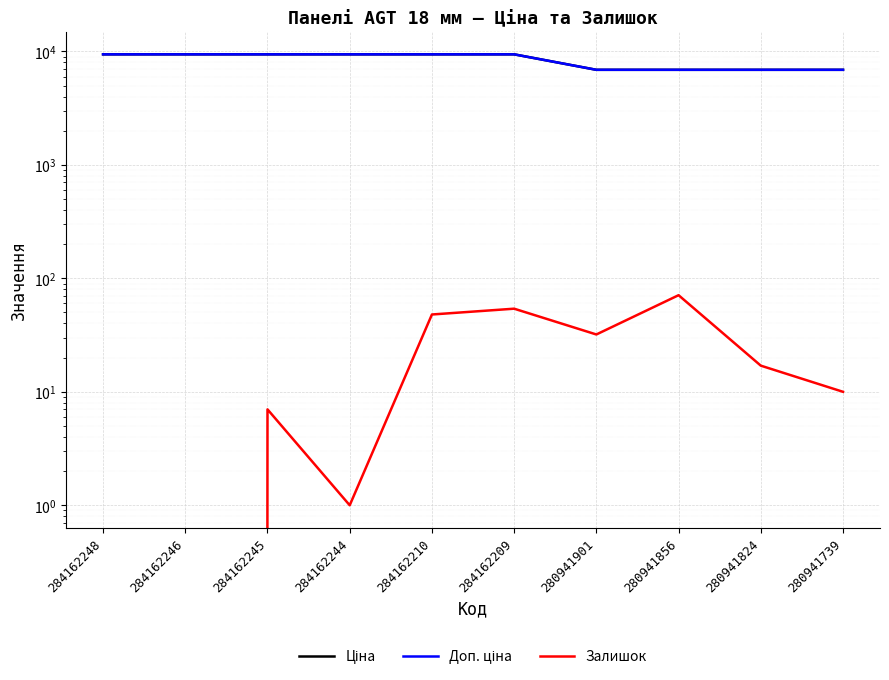

At 284162248, list the series in order from smallest to largest.

Залишок, Ціна, Доп. ціна